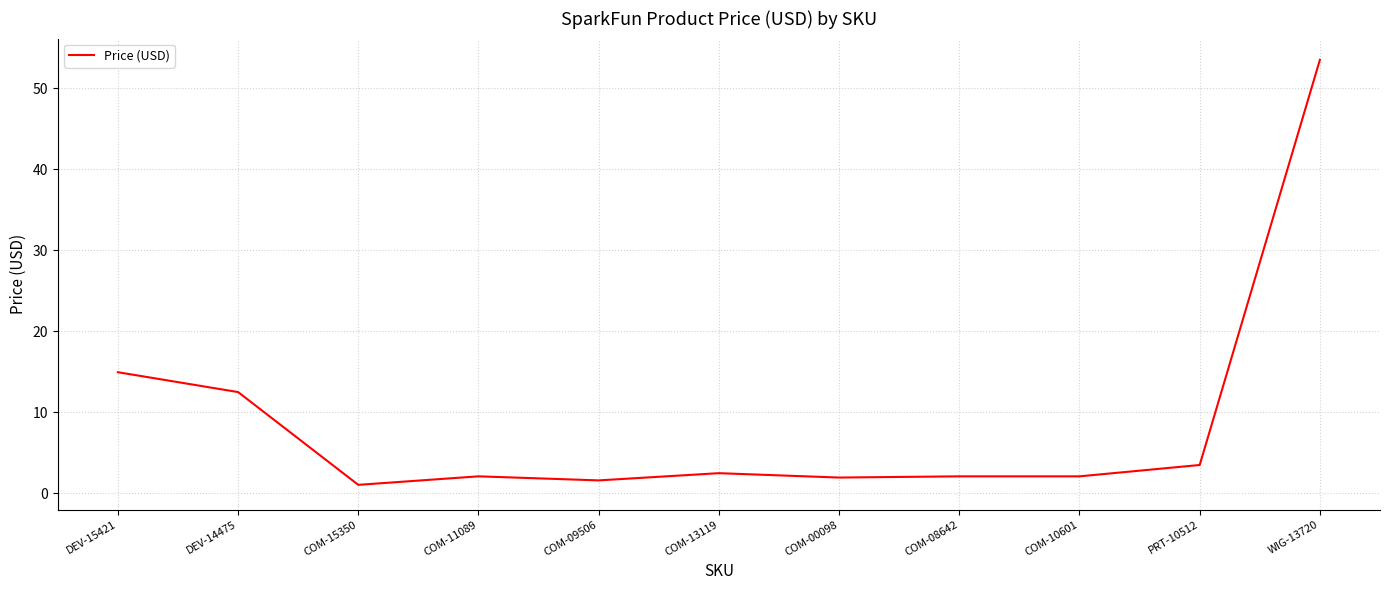

Is it true that the value at DEV-14475 is 17.0?

False